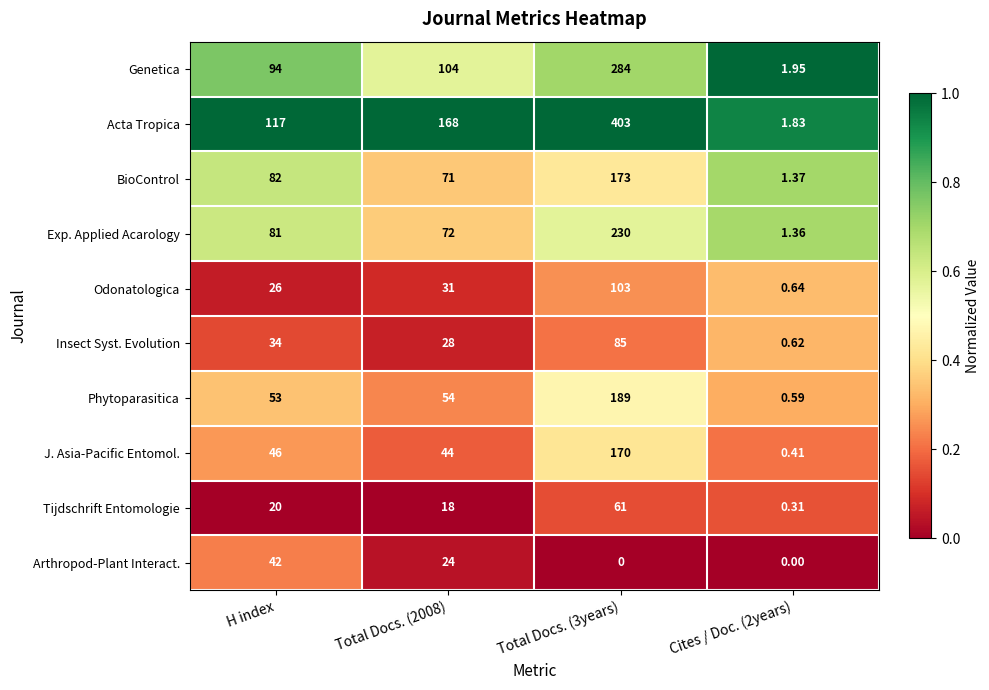

Is the value of Exp. Applied Acarology at H index greater than the value of Insect Syst. Evolution at Cites / Doc. (2years)?

Yes